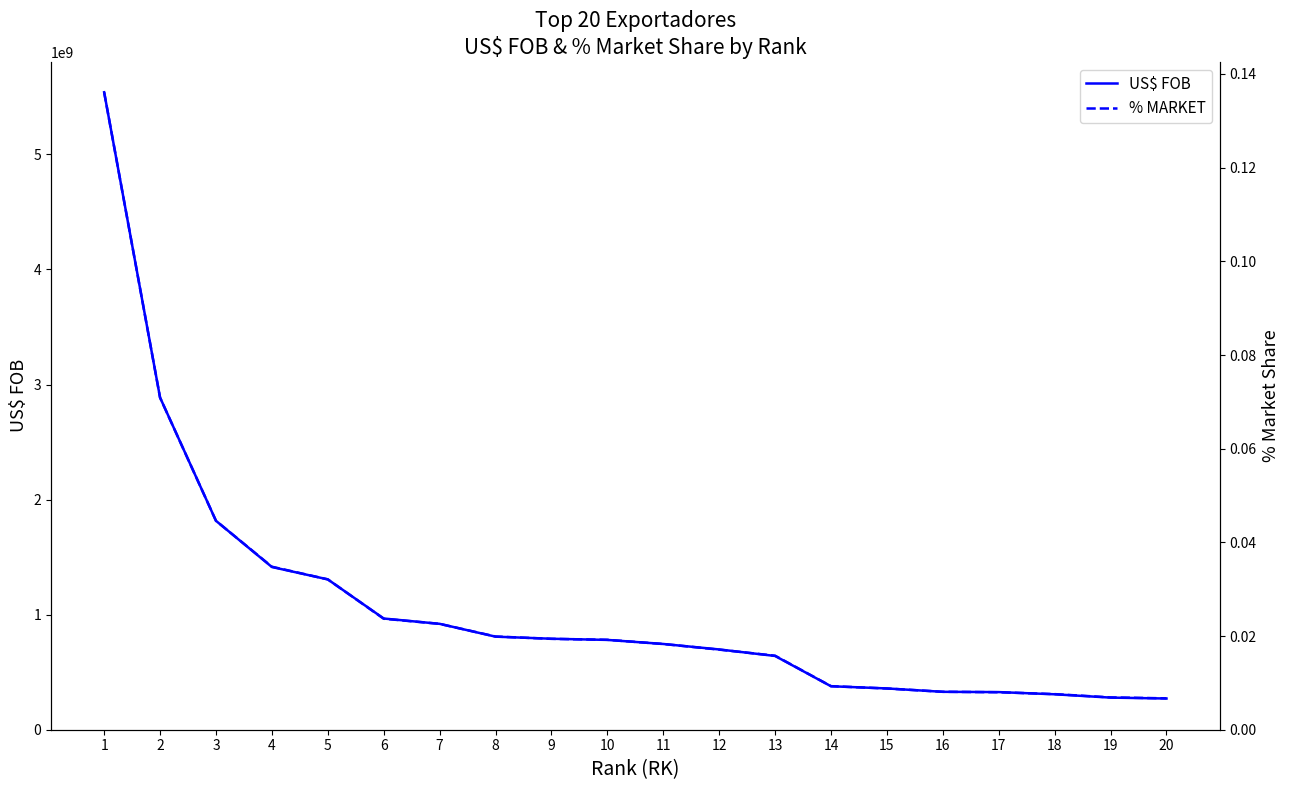

True or false: US$ FOB and % MARKET cross at least once.

False